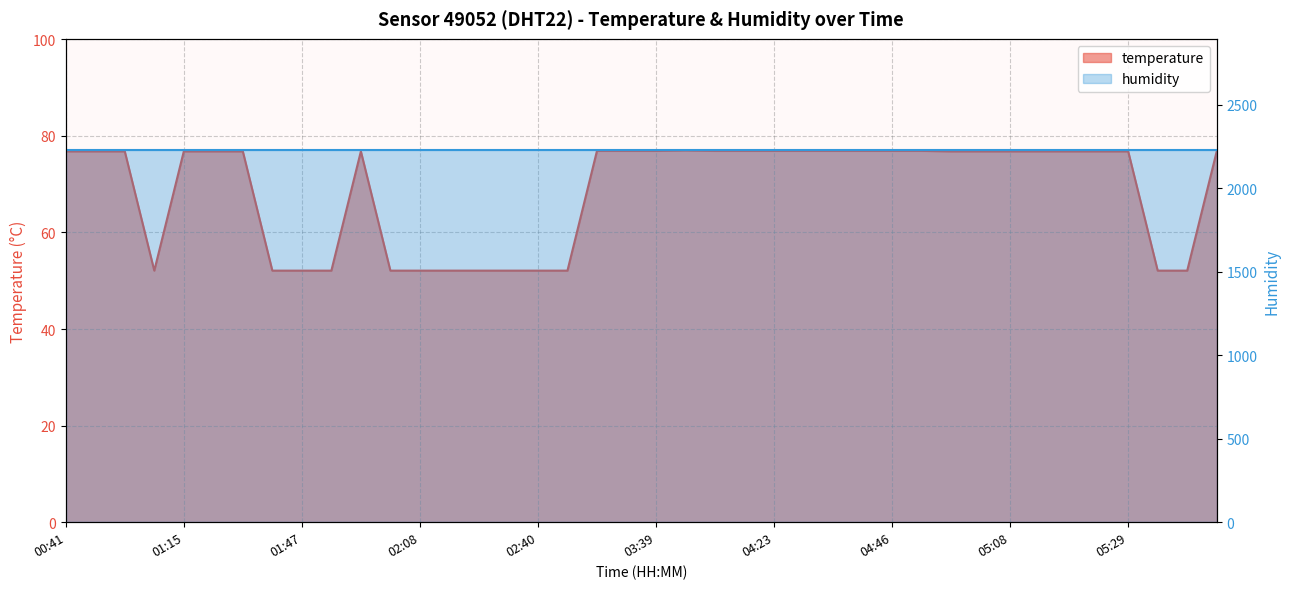

Where is the first local minimum?

01:08